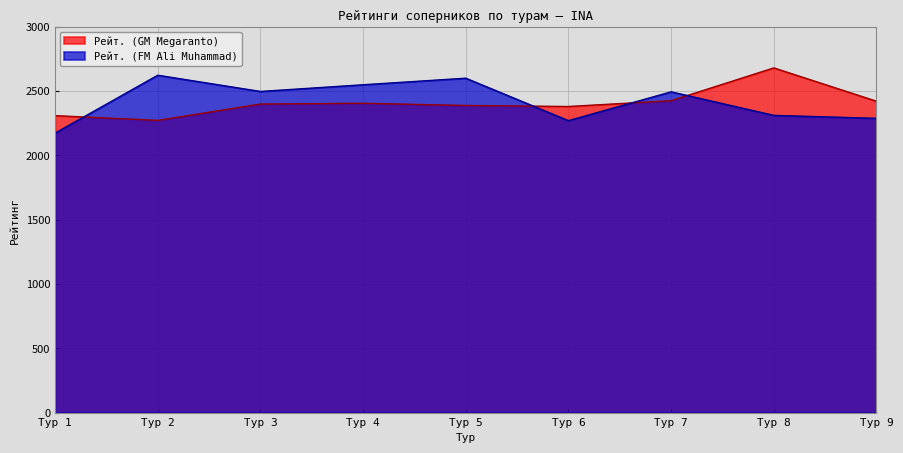

What are all the series names shown in the legend?

Рейт. (GM Megaranto), Рейт. (FM Ali Muhammad)